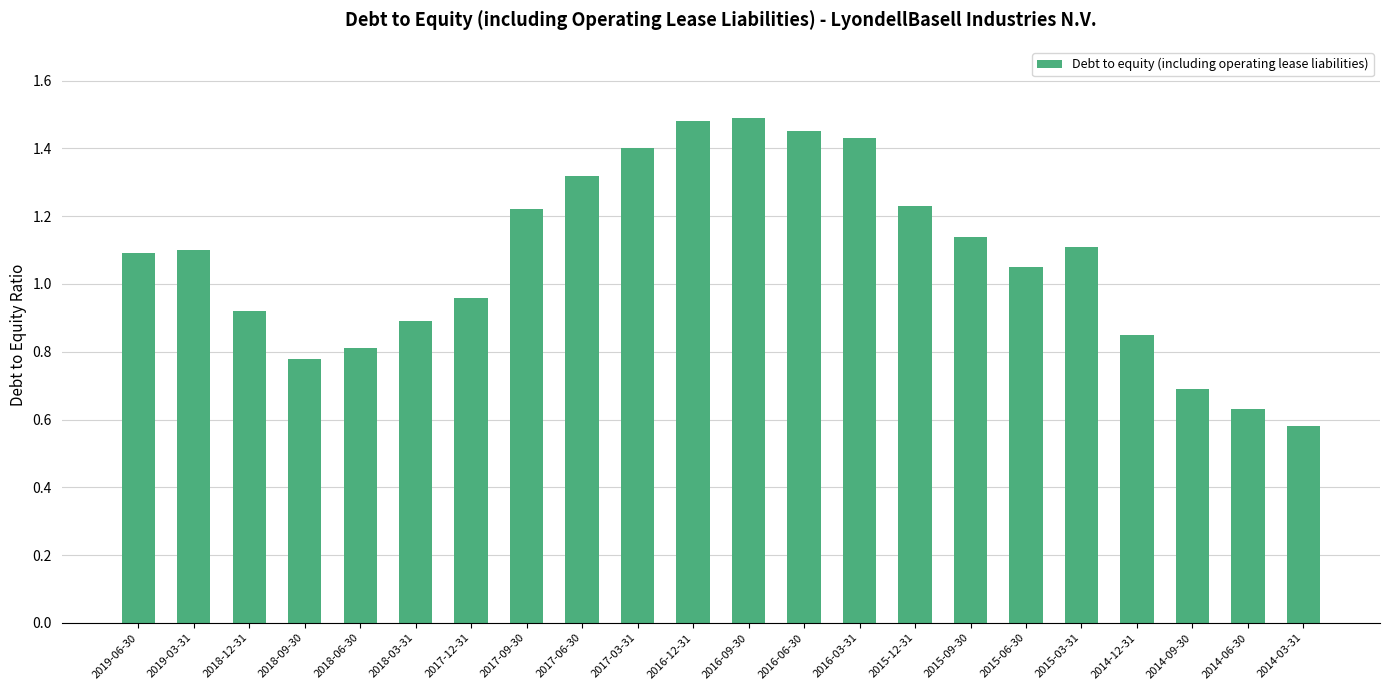

What is the label of the 9th bar from the left?

2017-06-30